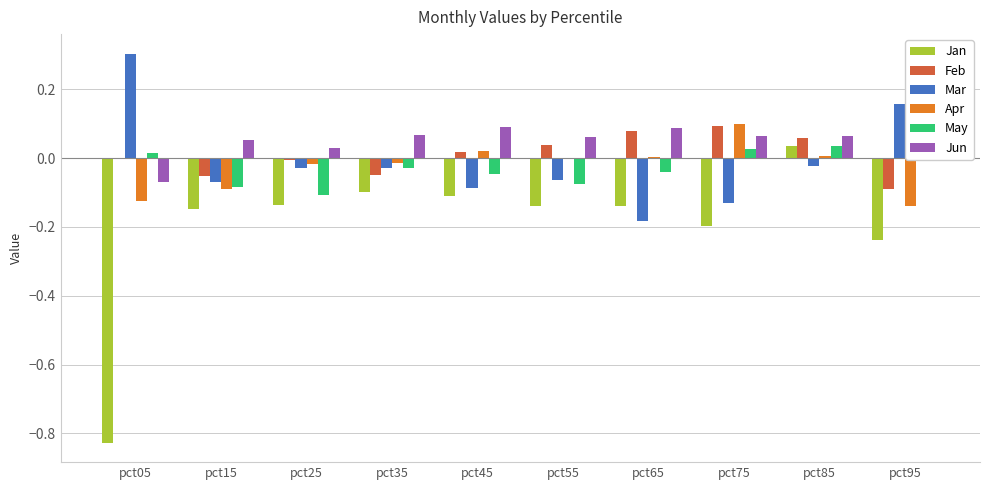

The value of Jan at pct15 is -0.1. True or false?

False